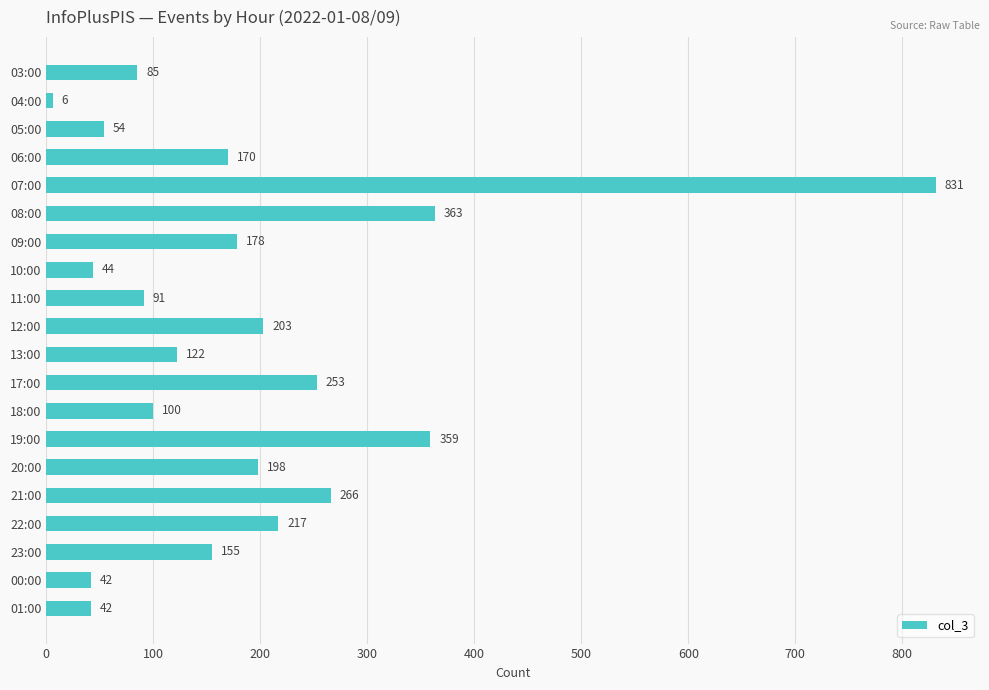

Approximately how many times larger is the value at 09:00 compared to 19:00?

0.5